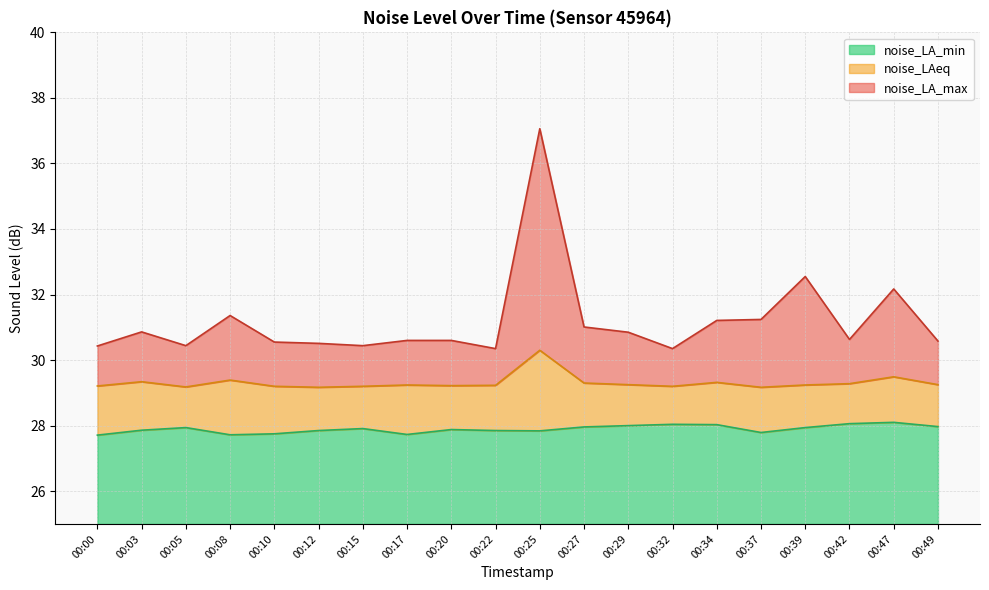

What is the average value of the noise_LA_max series?

31.2